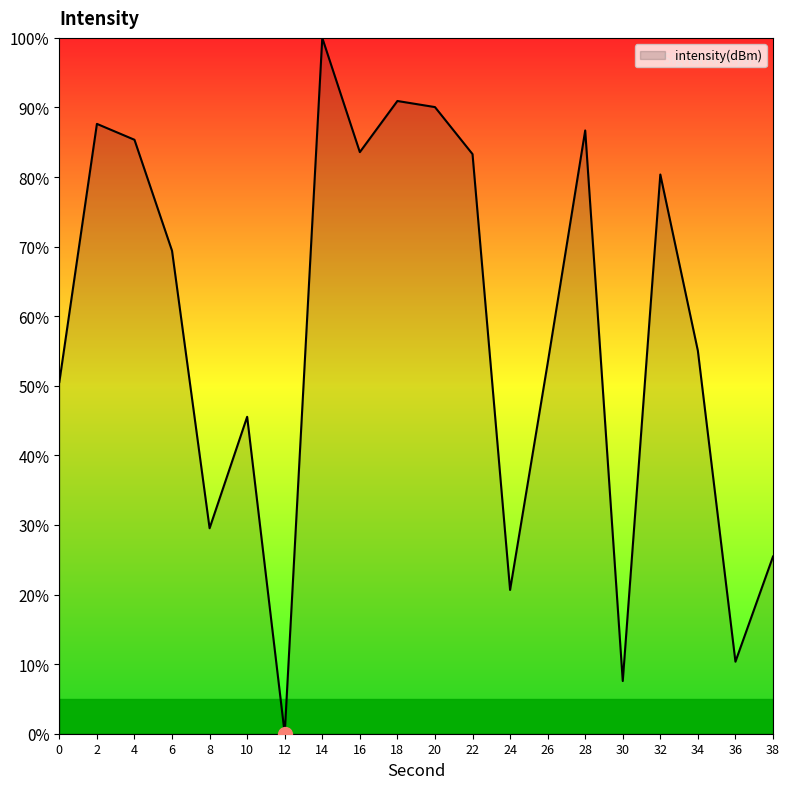

Which category has the lowest value across all series?

12